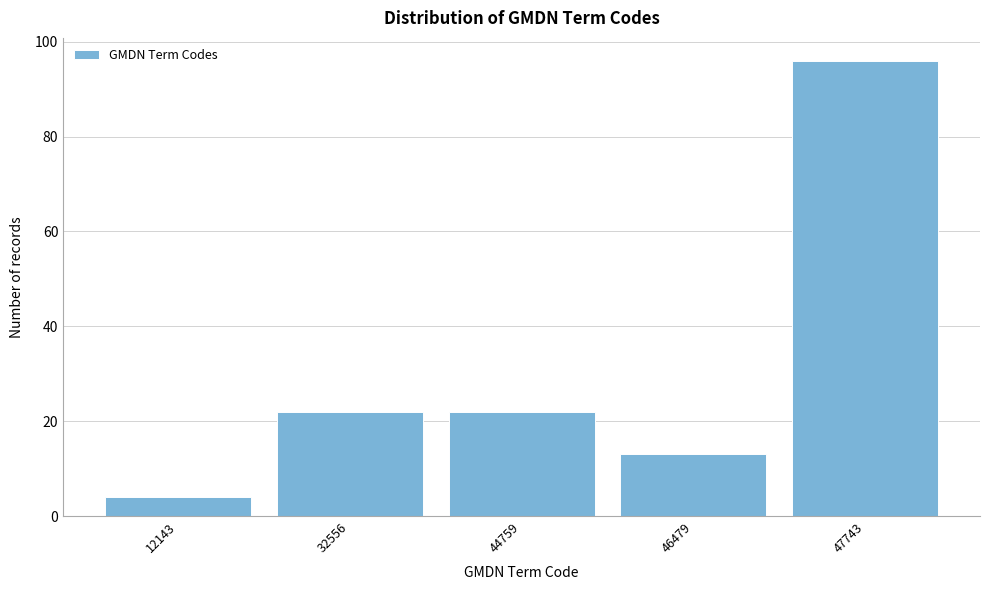

Reading left to right, list all the values displayed in this chart.

12143=4	32556=22	44759=22	46479=13	47743=96